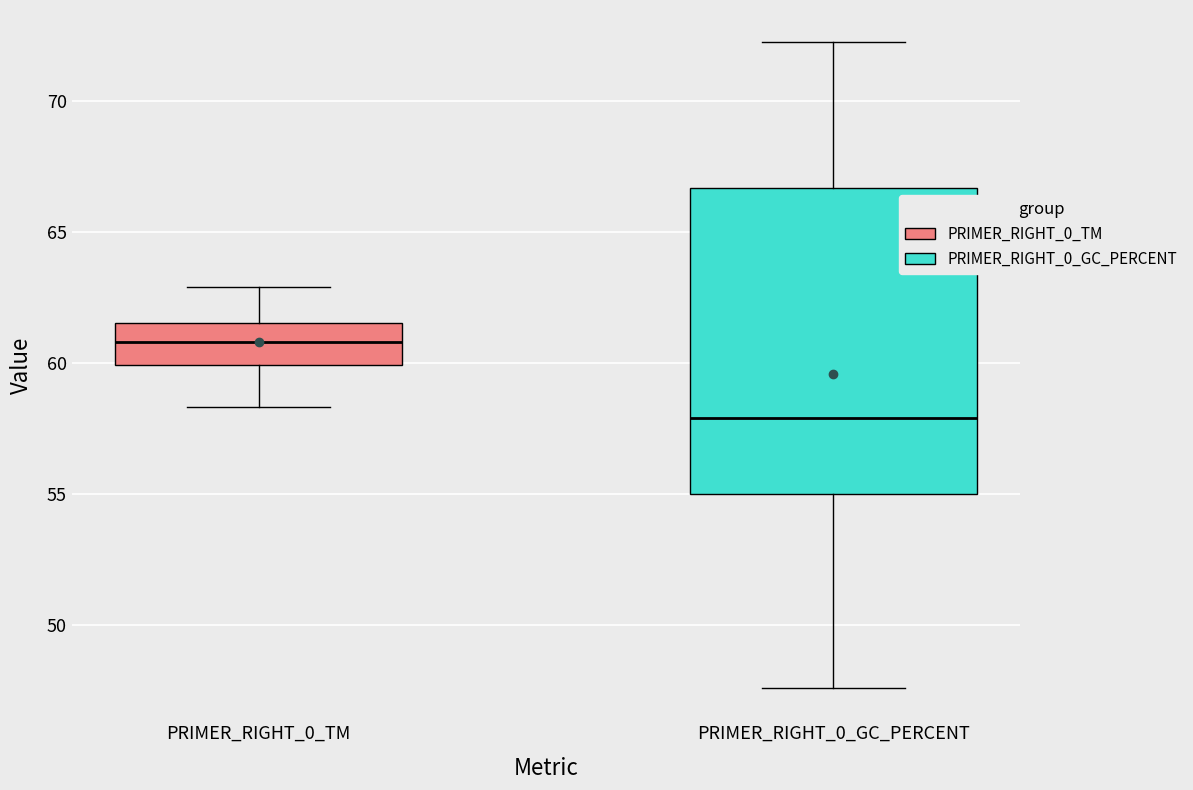

Comparing the boxes themselves (not the whiskers), which one is the tallest?

PRIMER_RIGHT_0_GC_PERCENT